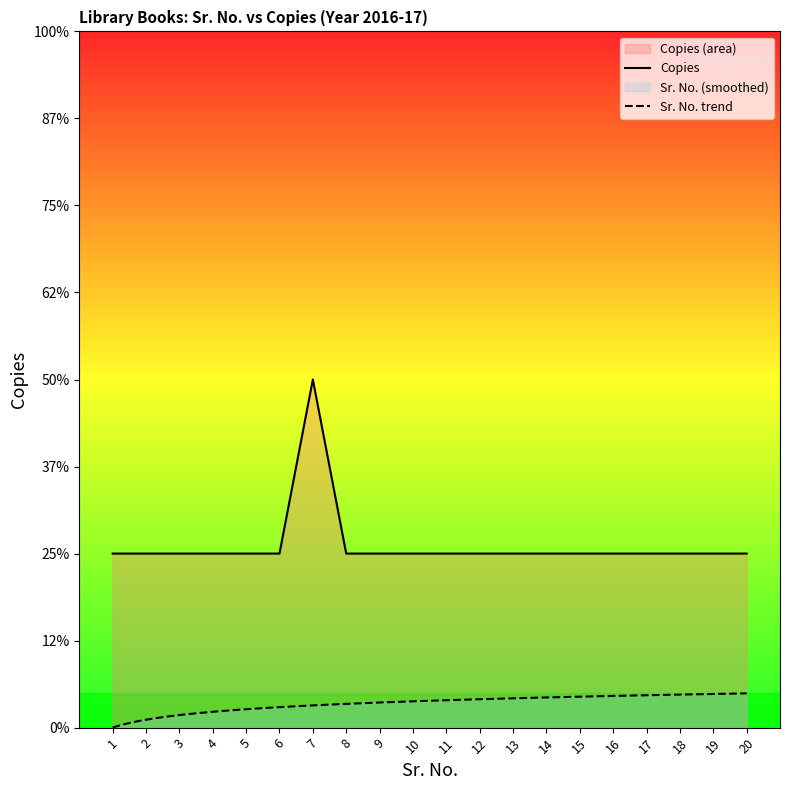

Which has a higher value, 8 or 3?

8